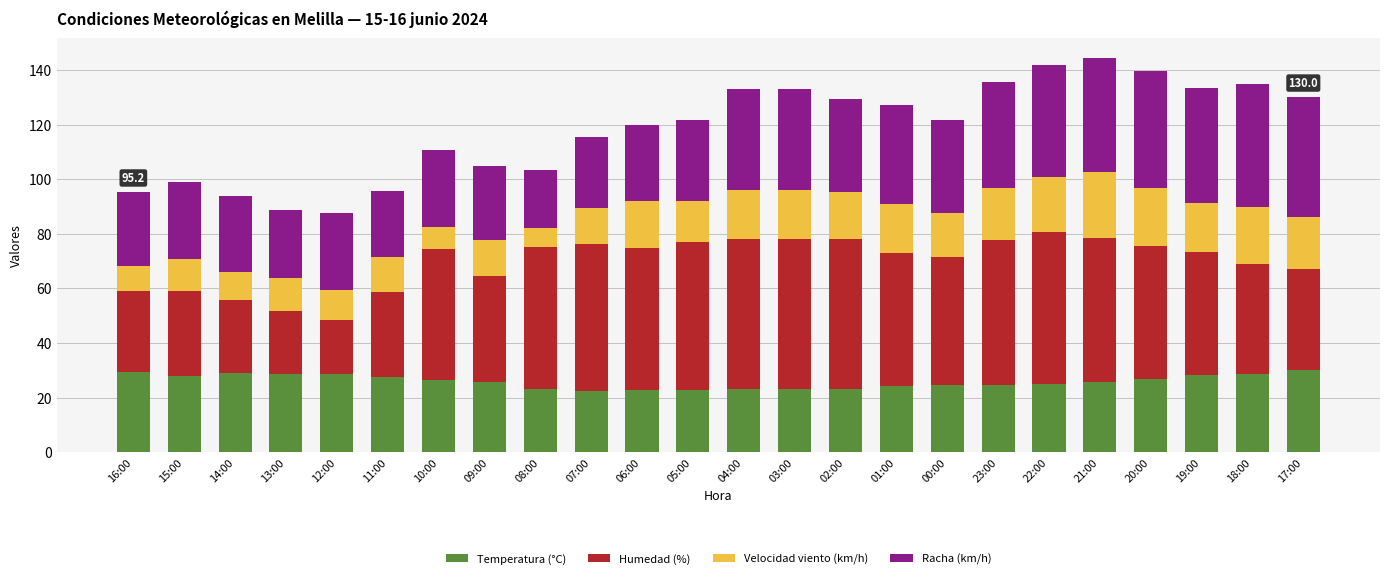

What is the total value across all series at 08:00?

103.3